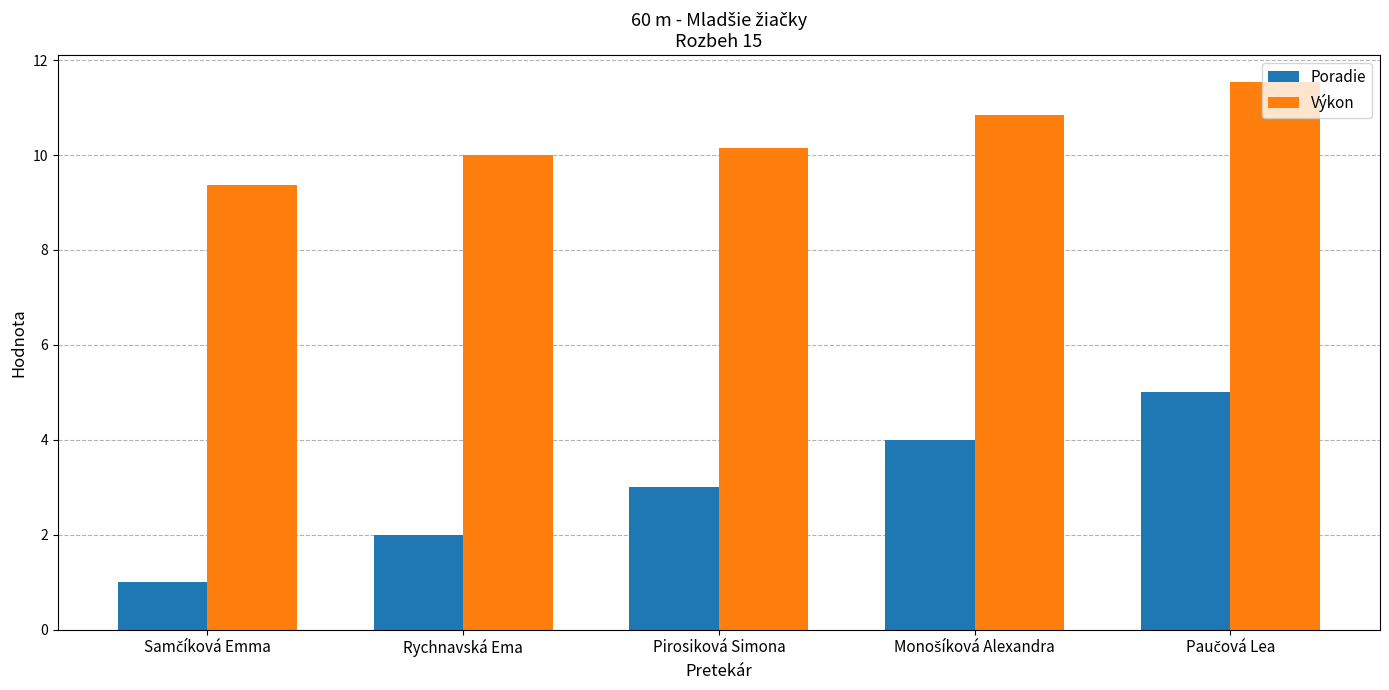

What is the total value across all series at Pirosiková Simona?

13.2